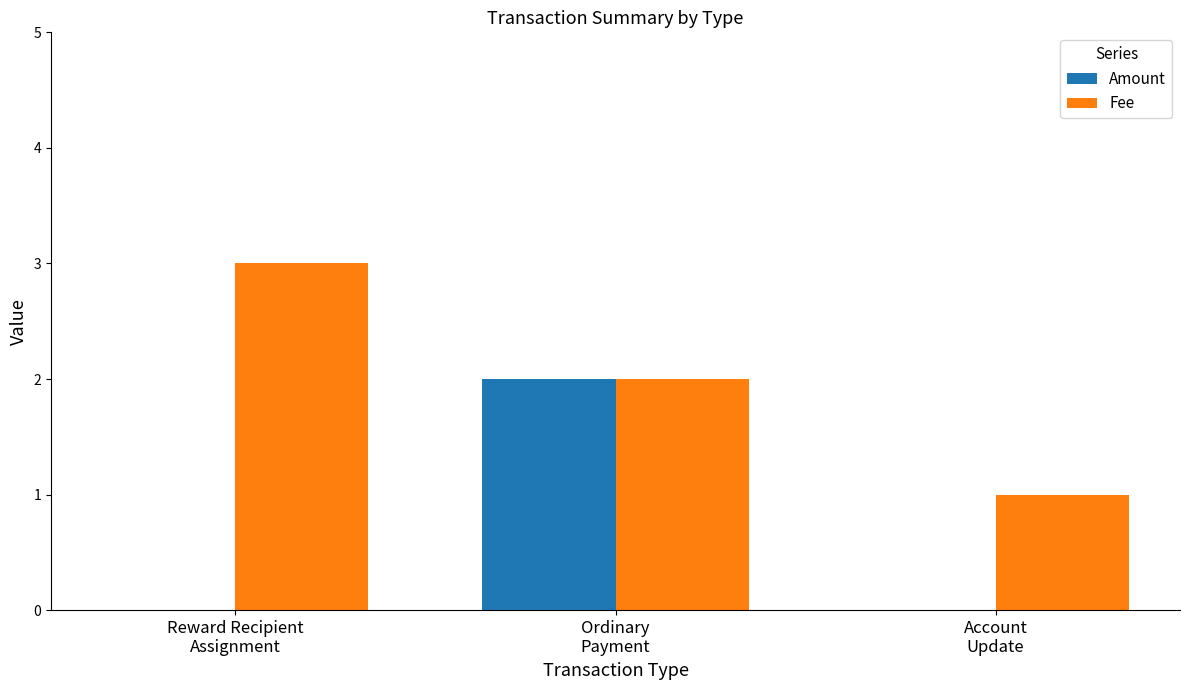

What is the maximum value shown in the chart?

3